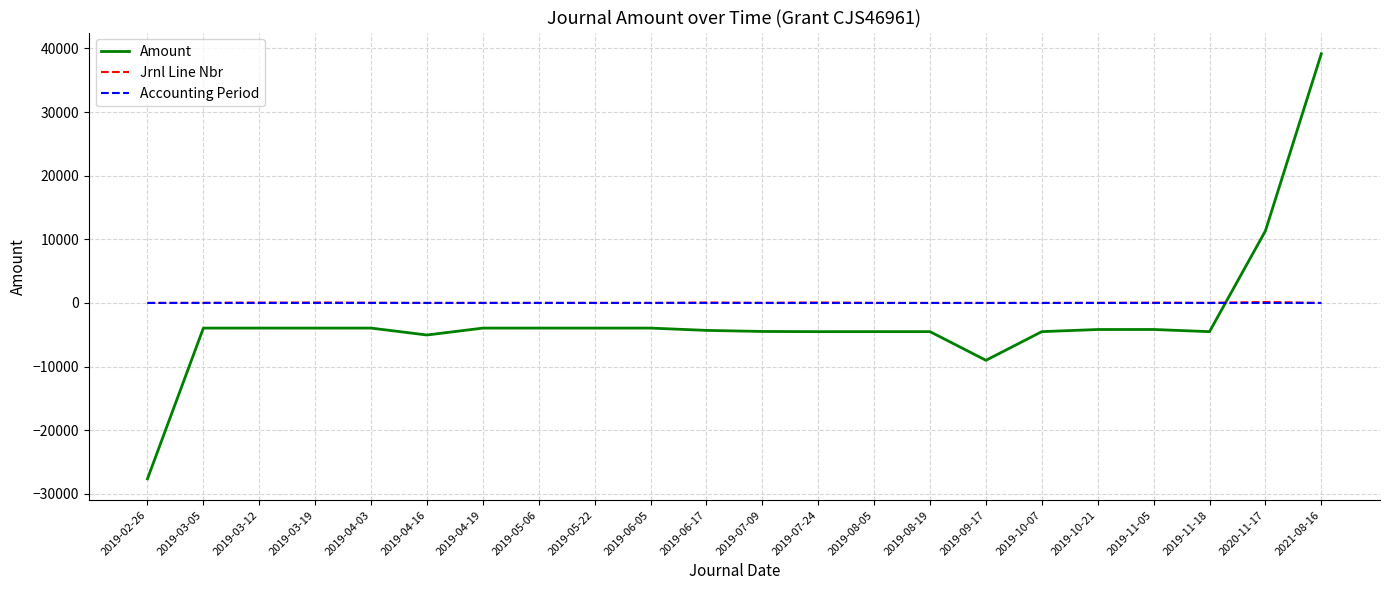

At which category is the sum across all series the highest?

2021-08-16